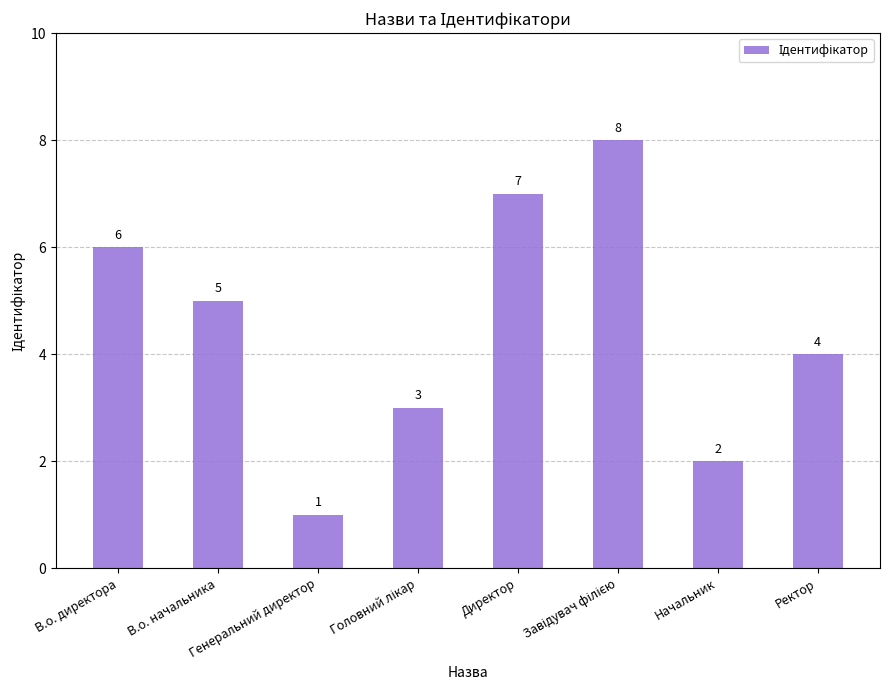

What position from the left is Генеральний директор?

3